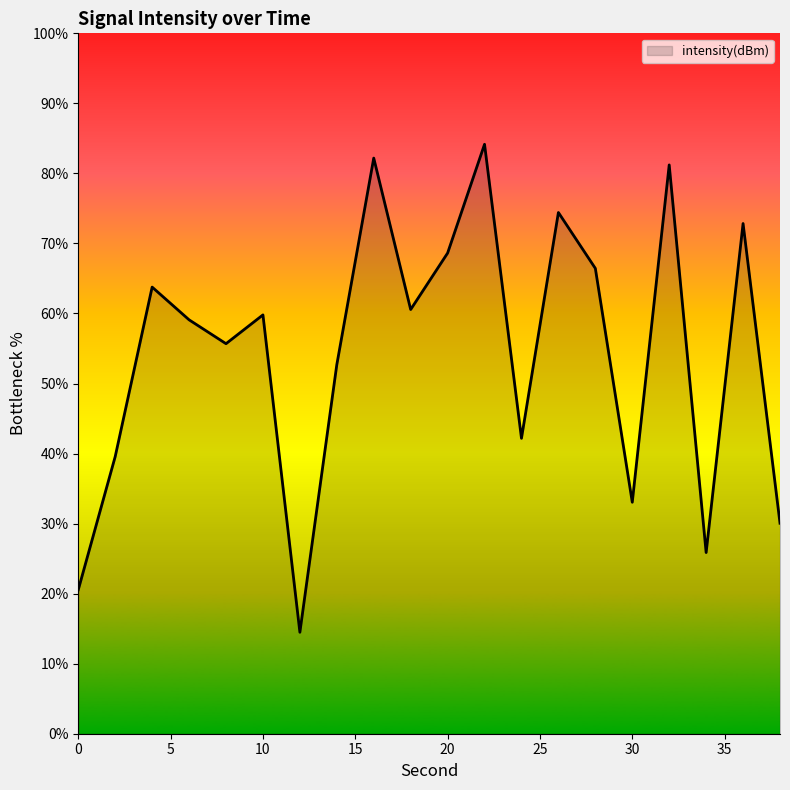

What is the difference between the maximum and minimum values?

69.7